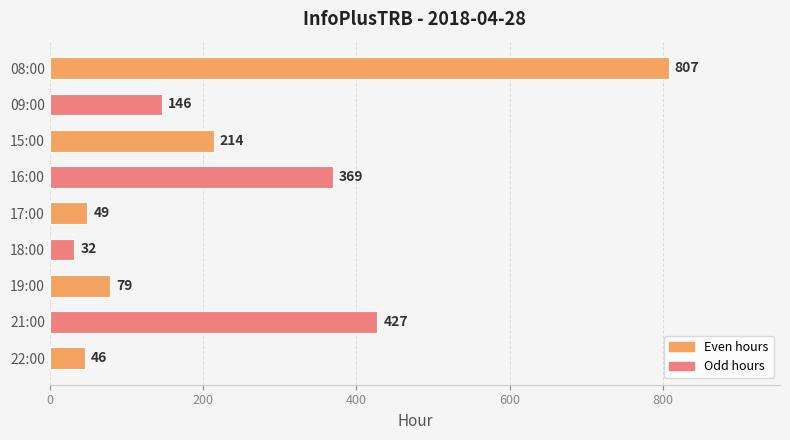

The value at 19:00 is 79. True or false?

True